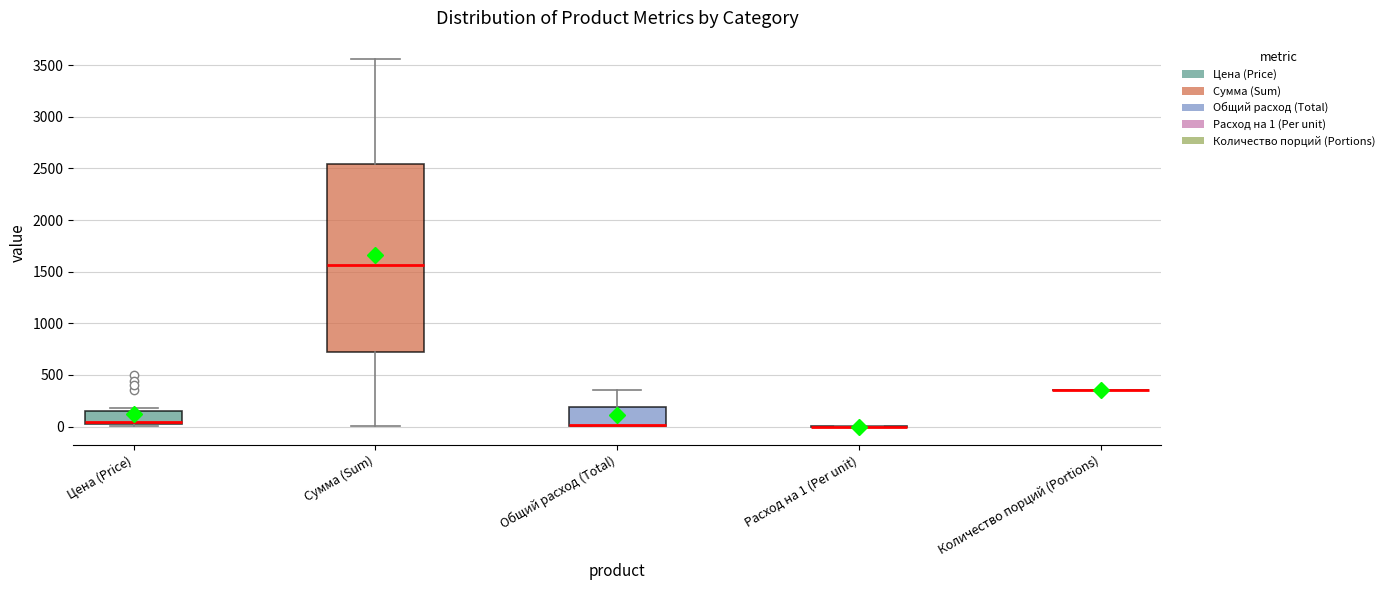

Where does the median line of the box for Сумма (Sum) sit on the y-axis? The values are not printed on the chart, so give them approximately, as read against the axis.

1550